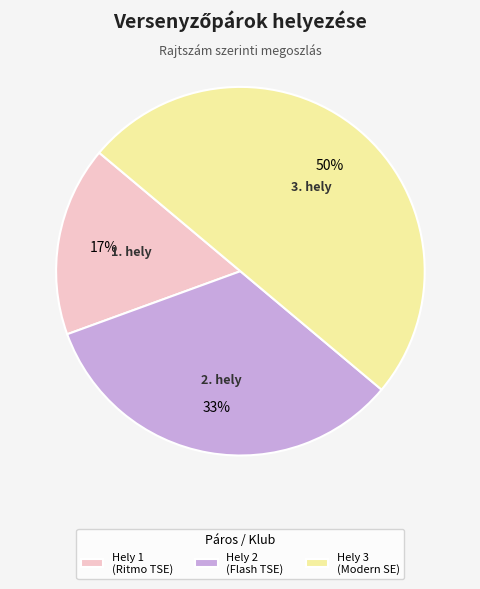

Count the number of slices in the pie.

3